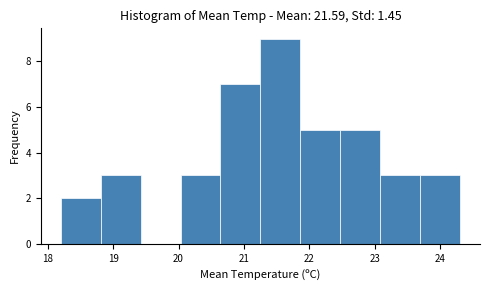

Reading left to right, transcribe this chart: for each bar, give the range it covers on the x-axis and its height. Neither the bar edges nor the heights are printed on the chart, so give them approximately, as read against the axes.

18.20 to 18.81: 2
18.81 to 19.42: 3
19.42 to 20.03: 0
20.03 to 20.64: 3
20.64 to 21.25: 7
21.25 to 21.86: 9
21.86 to 22.47: 5
22.47 to 23.08: 5
23.08 to 23.69: 3
23.69 to 24.30: 3